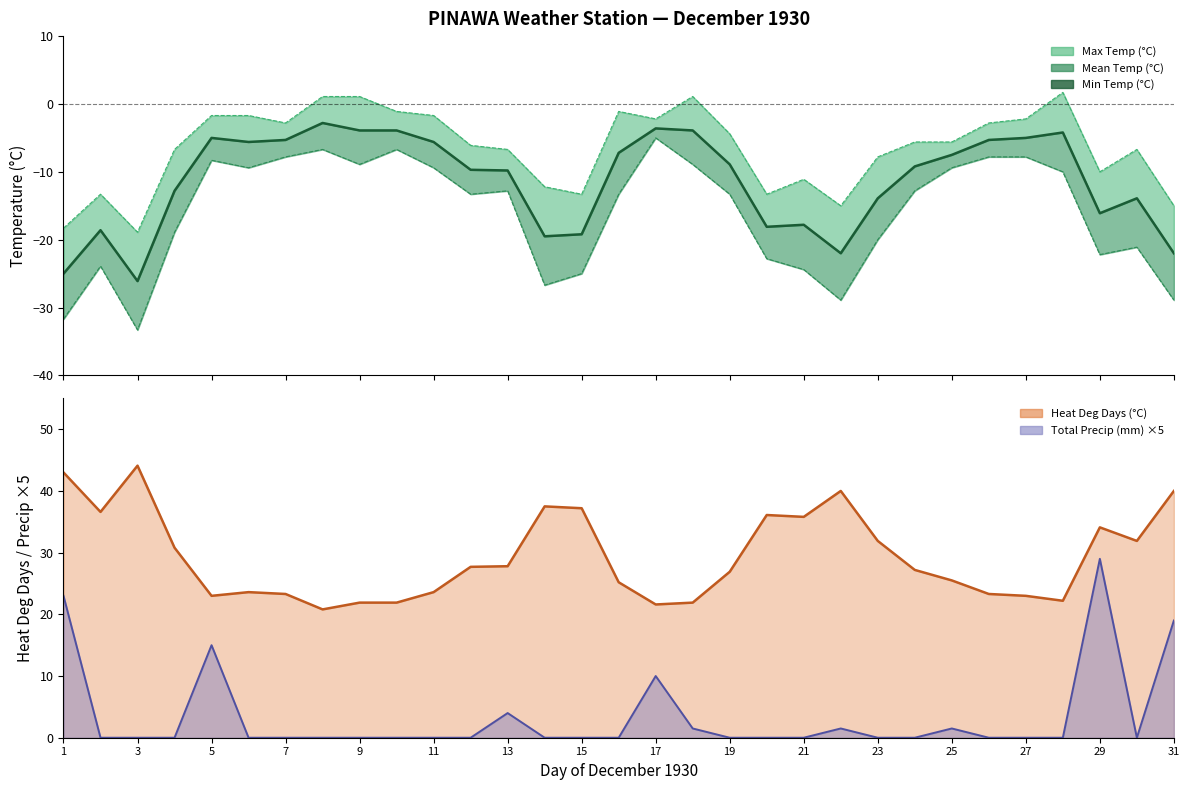

True or false: Heat Deg Days (°C) has a value of 7.3 at 18.

False